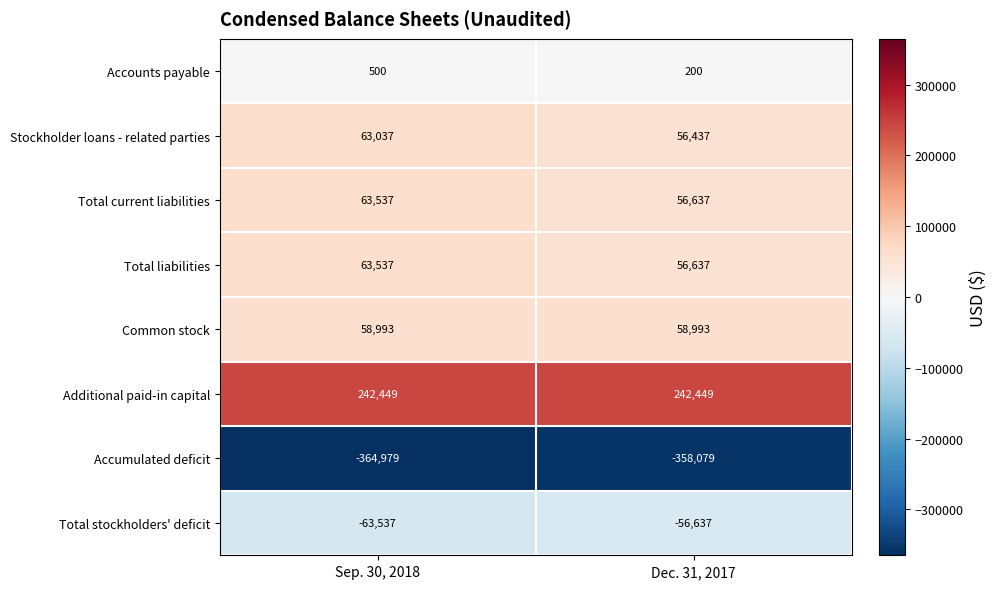

What is the sum of all Common stock values?

117986